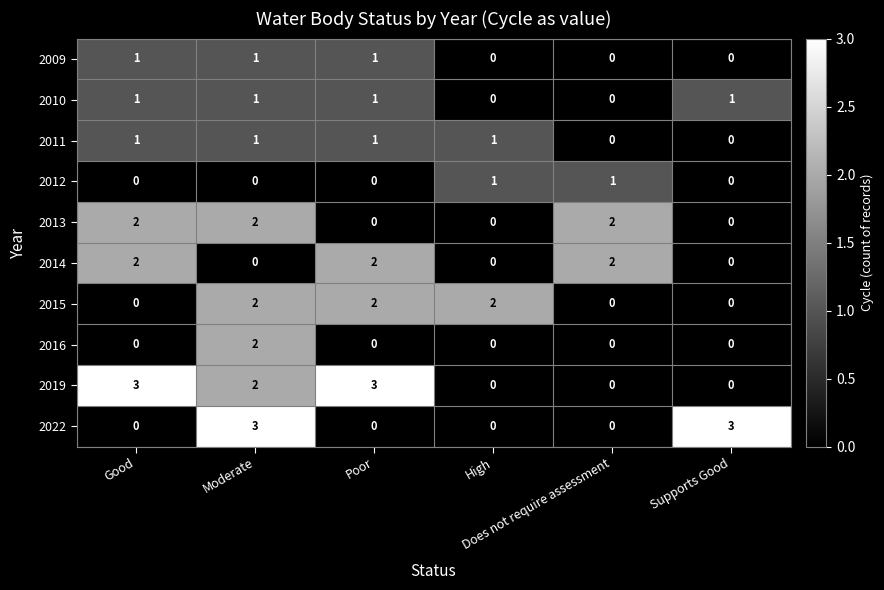

Which series has the largest total across all categories?

2019